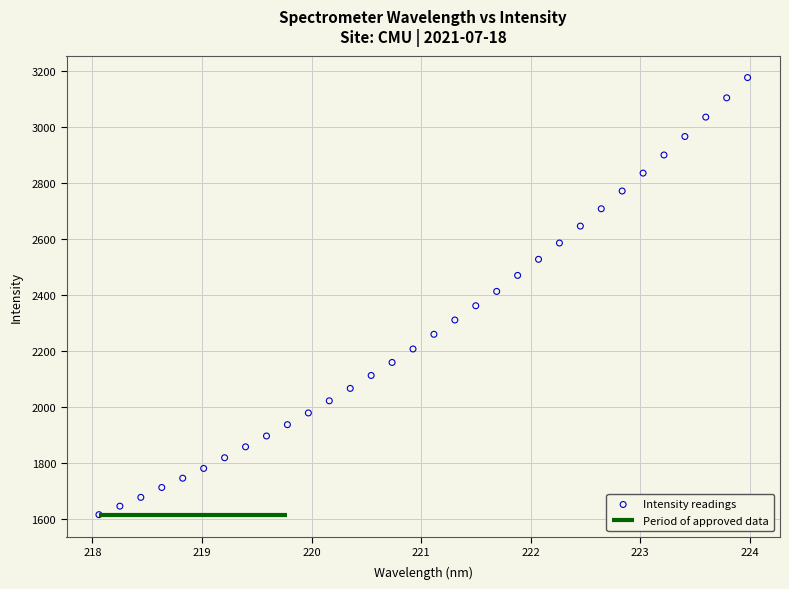

What is the range of Y values (max minus min)?

1559.7